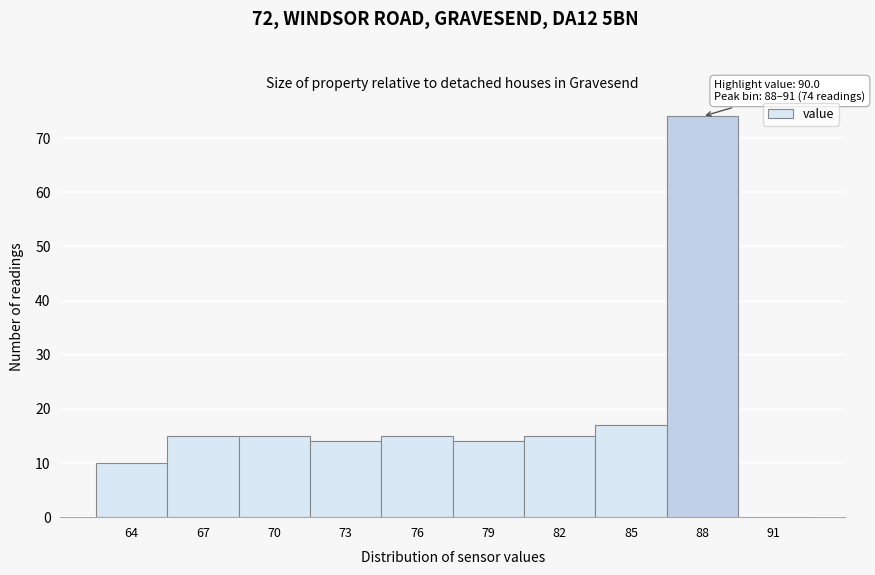

Reading left to right, transcribe all the data shown in this chart.

64=10	67=15	70=15	73=14	76=15	79=14	82=15	85=17	88=74	91=0